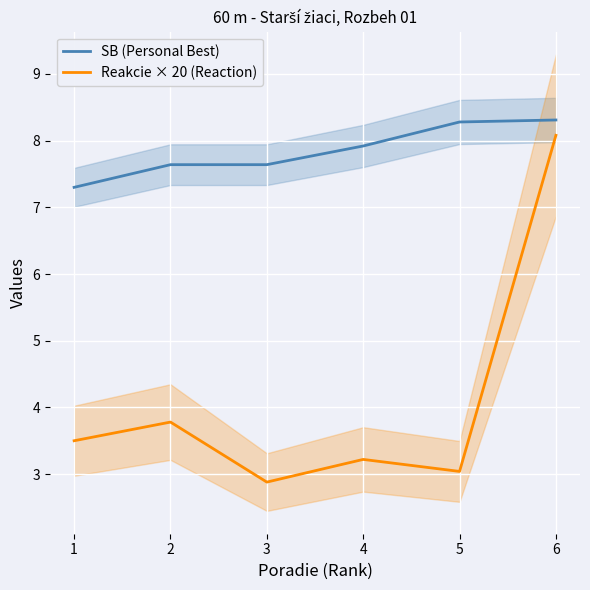

Where does the Reakcie × 20 (Reaction) series first go above 3?

1